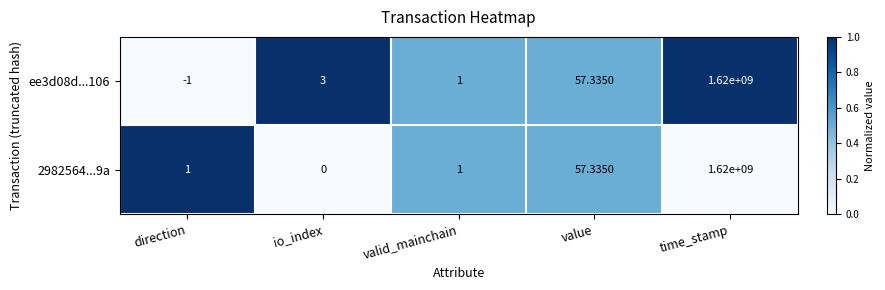

Rank the series by their average value, from highest to lowest.

ee3d08d...106, 2982564...9a